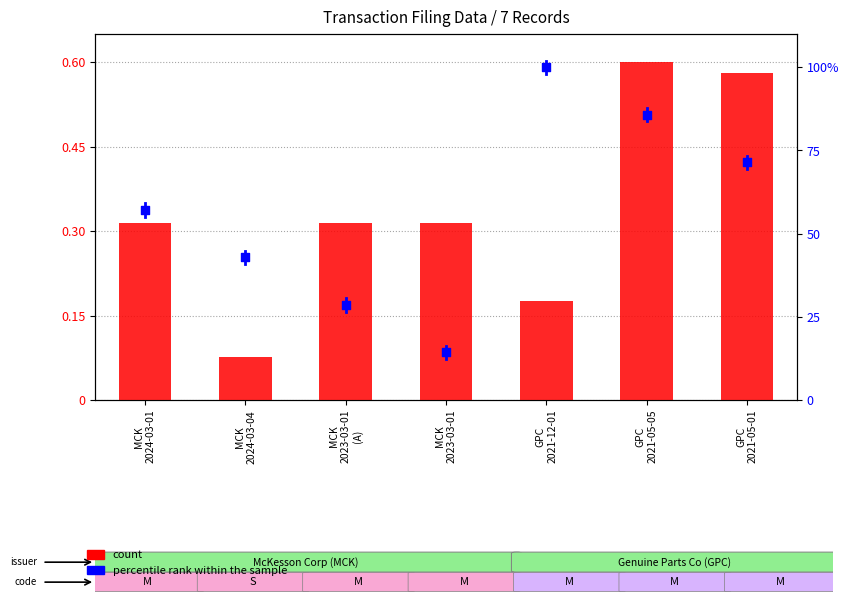

Which series reaches the maximum Y coordinate?

percentile rank within the sample